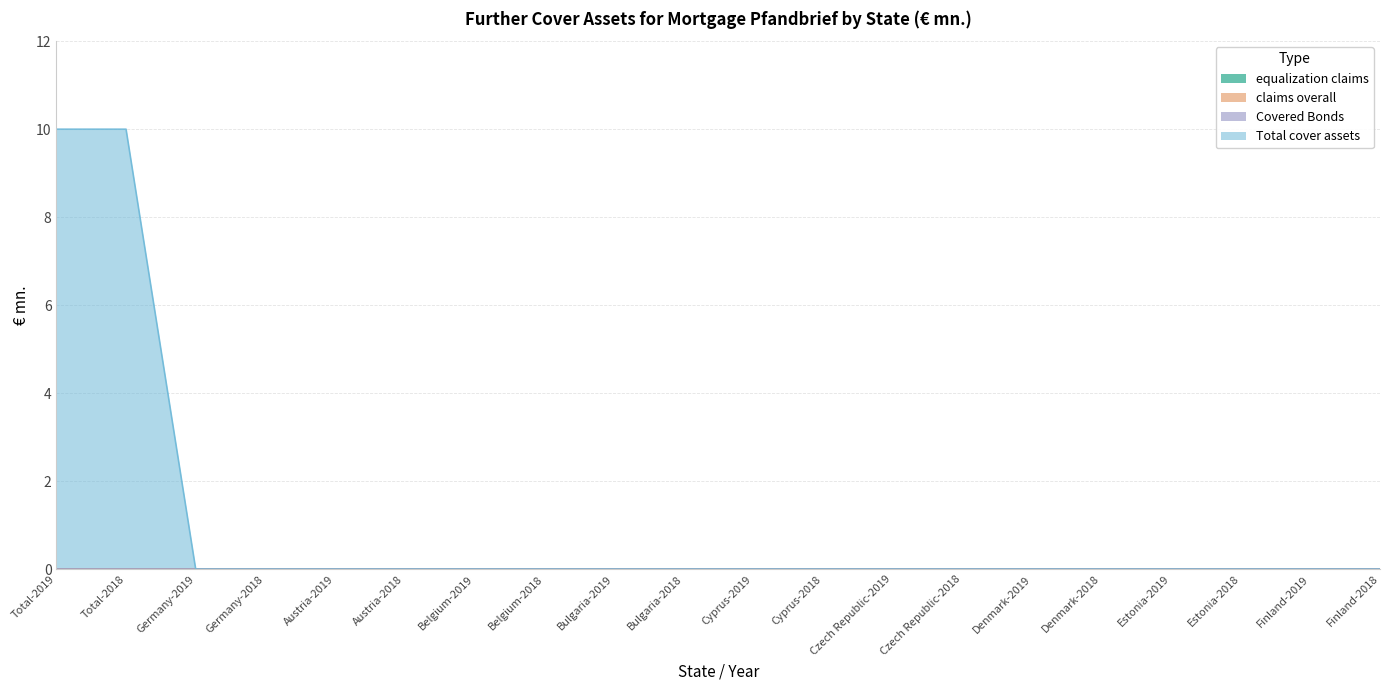

What are all the series names shown in the legend?

equalization claims, claims overall, Covered Bonds, Total cover assets